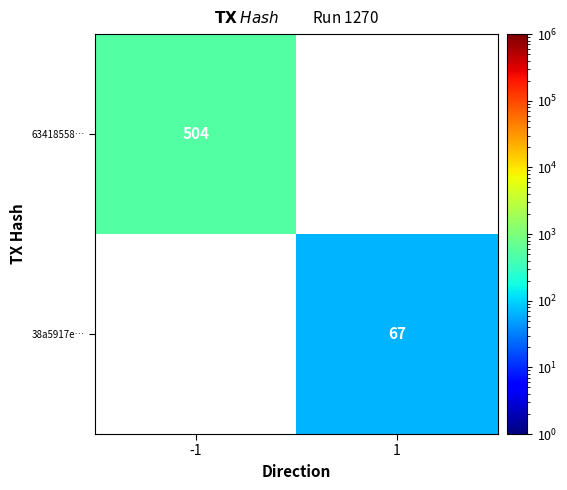

Is it true that 63418558… equals 504 at -1?

True